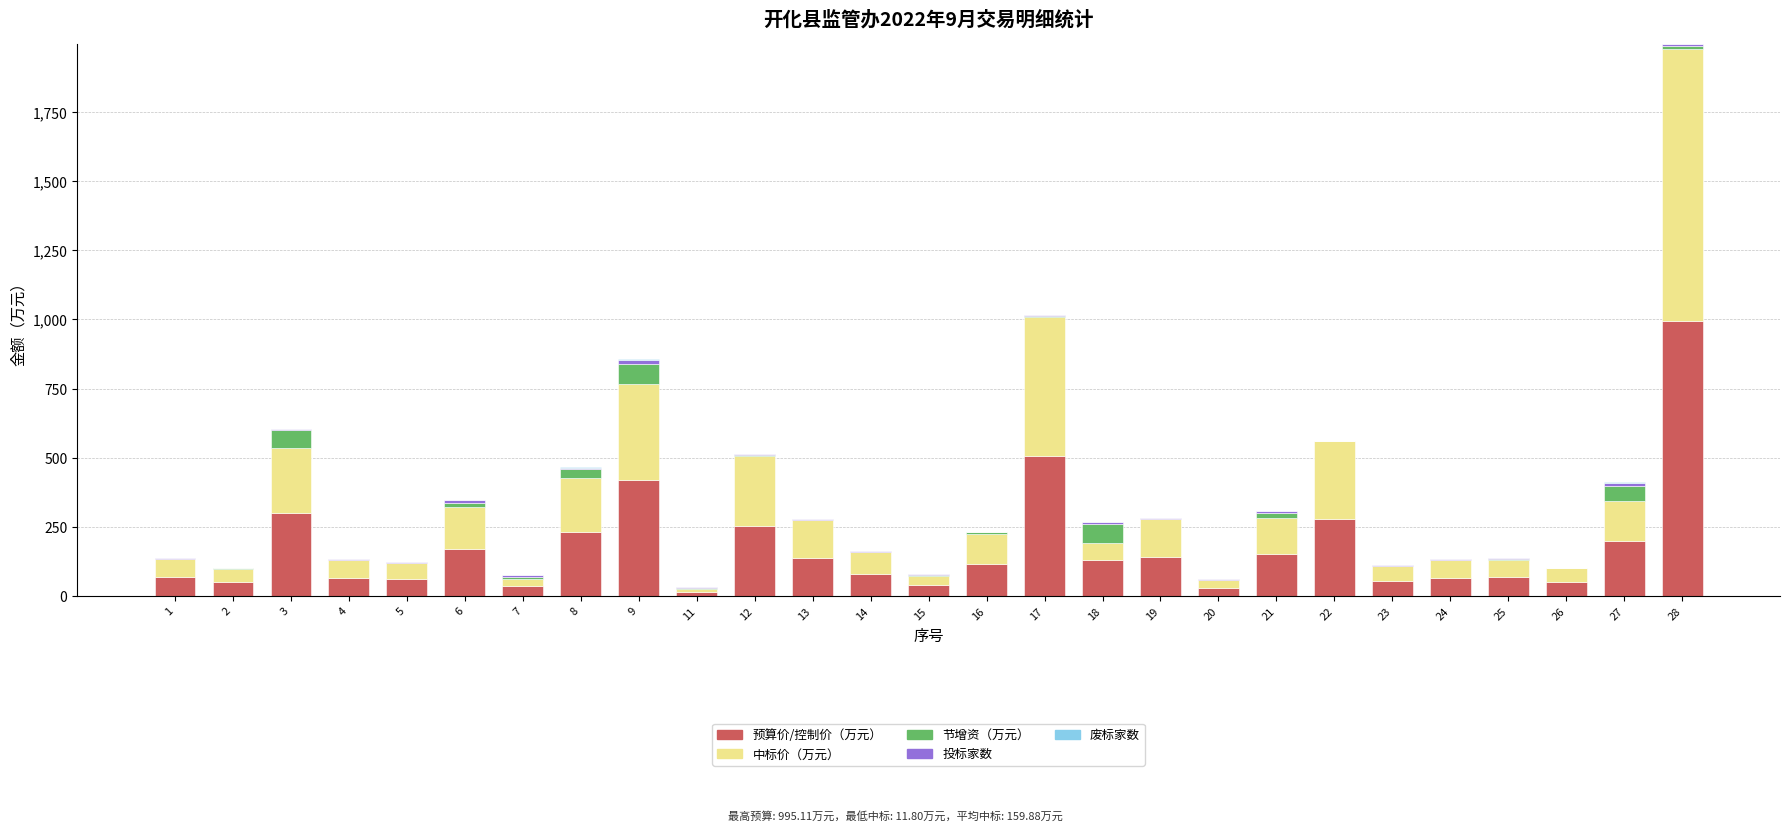

At which category is the sum across all series the highest?

28